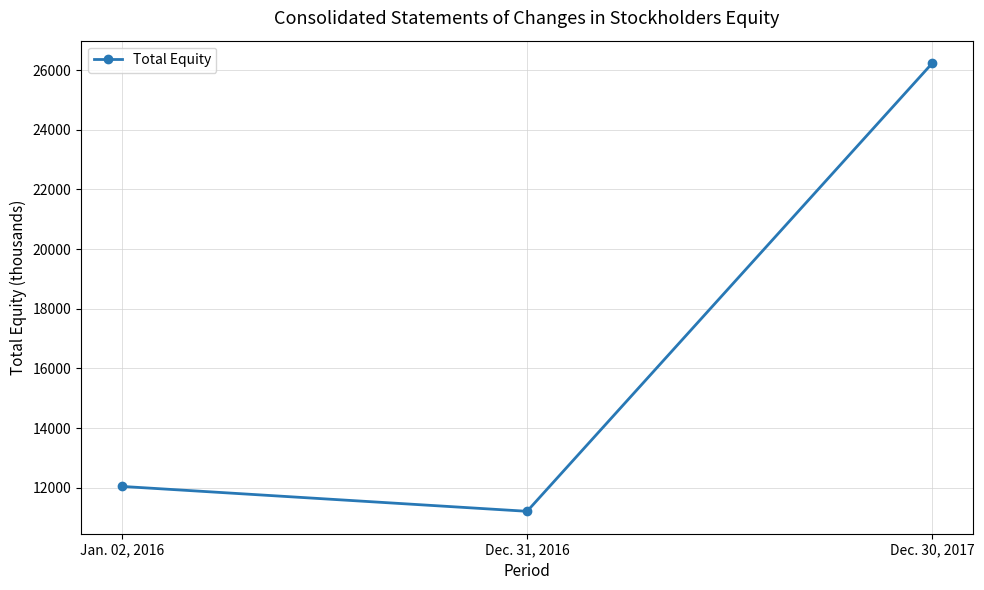

True or false: the data shows 12044 at Jan. 02, 2016.

True